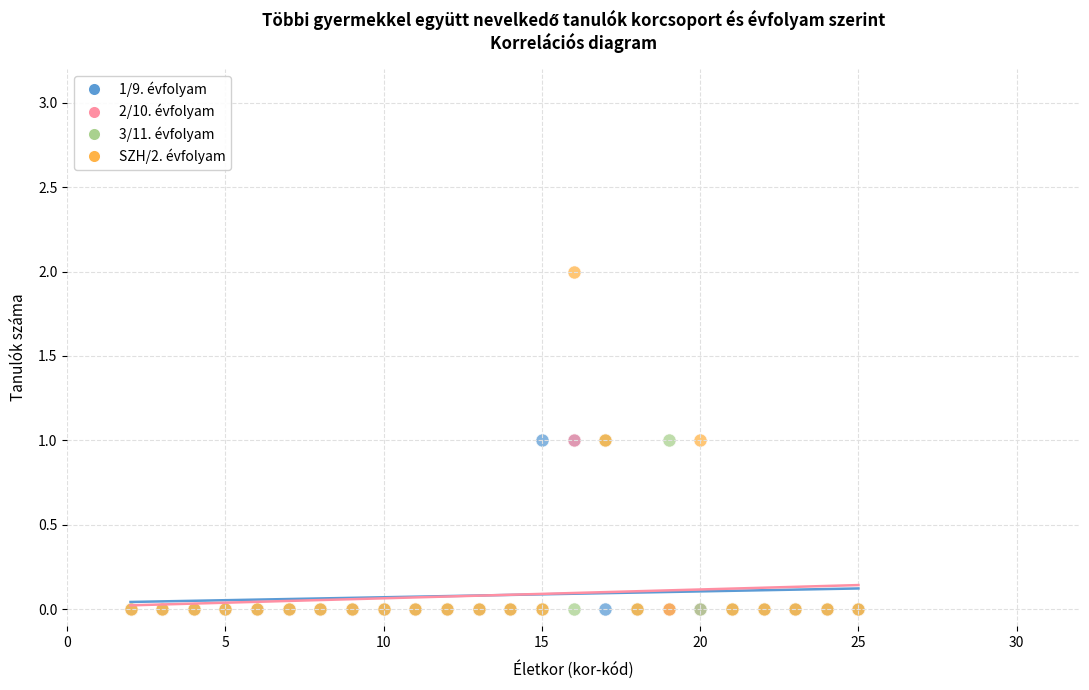

What are all the series names shown in the legend?

1/9. évfolyam, 2/10. évfolyam, 3/11. évfolyam, SZH/2. évfolyam